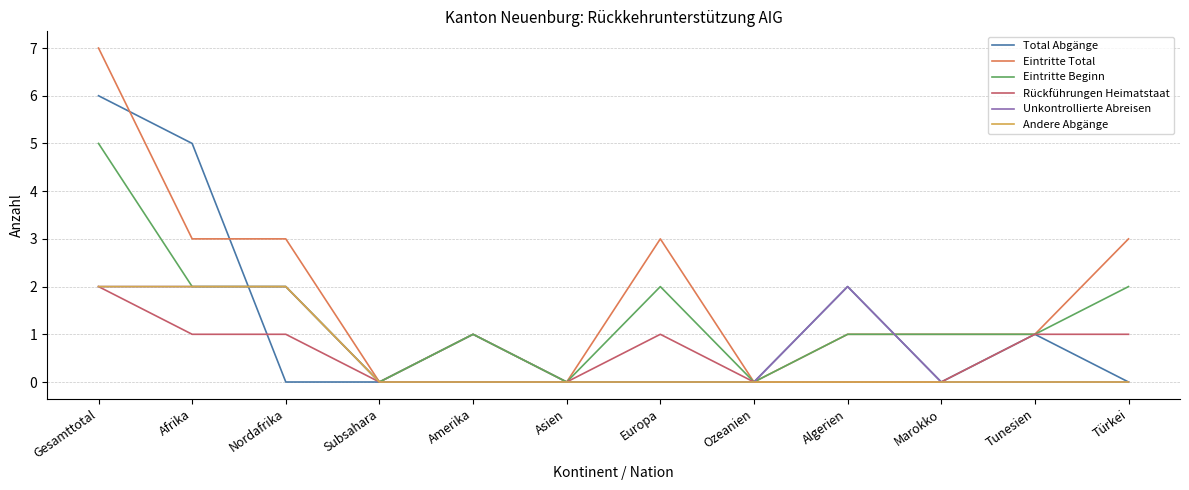

At which category is the sum across all series the highest?

Gesamttotal